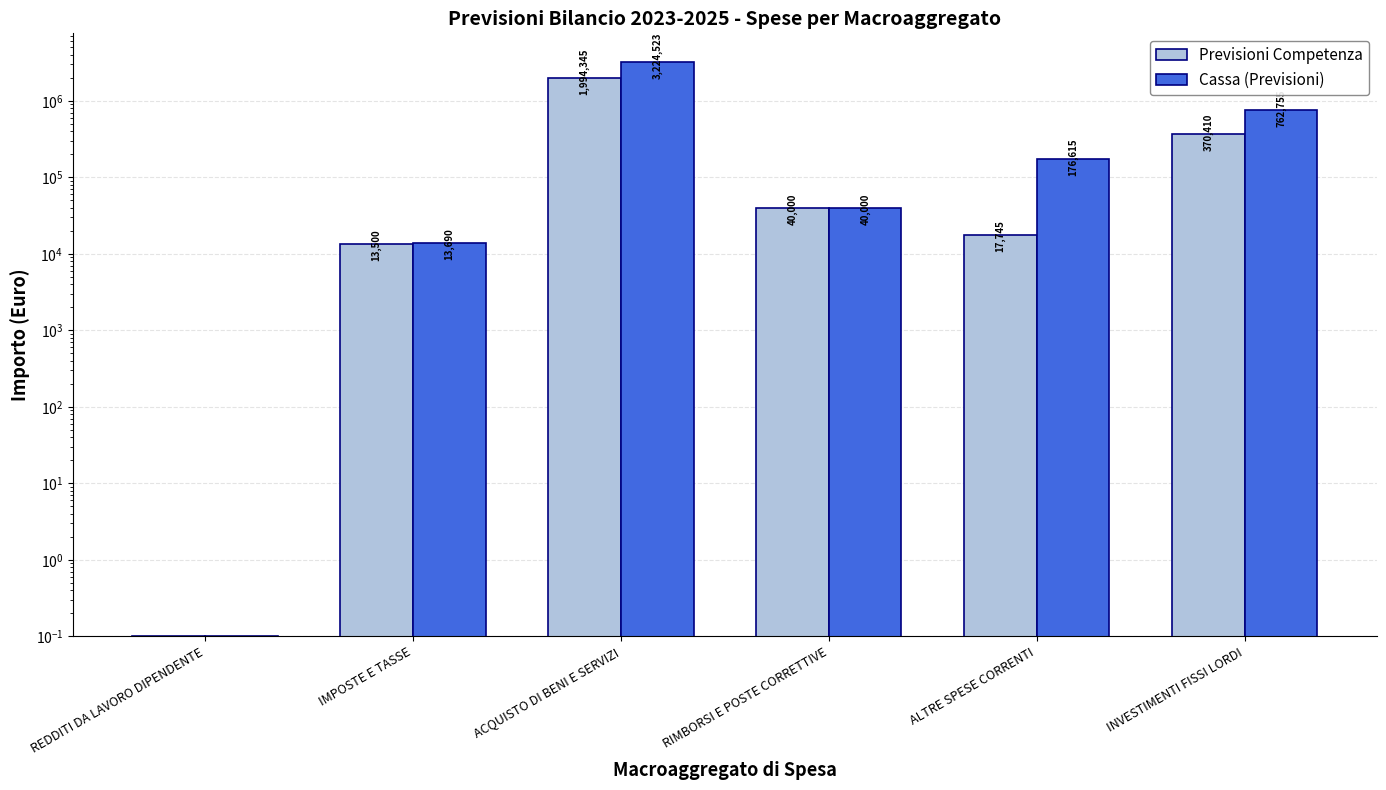

What is the average value of the Previsioni Competenza series?

406000.0